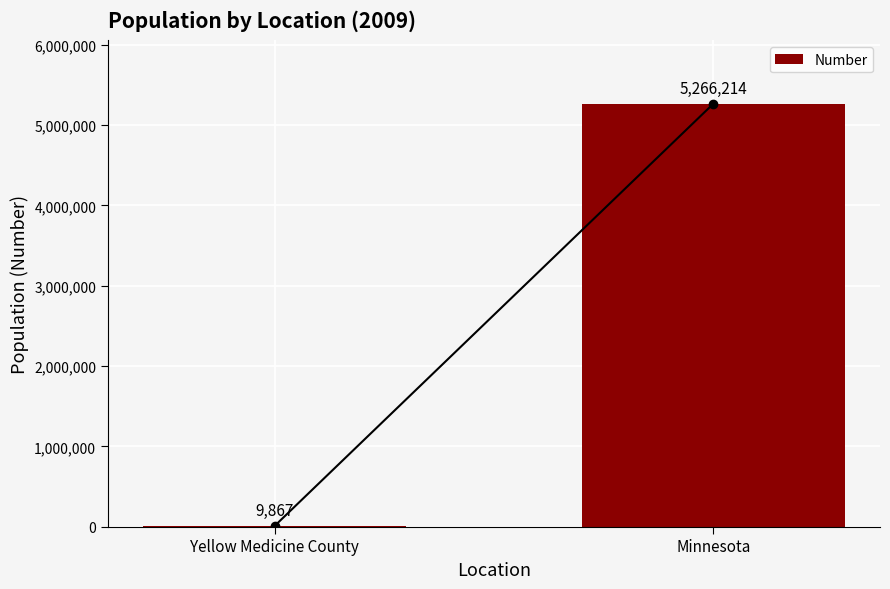

Reading left to right, transcribe all the data shown in this chart.

Yellow Medicine County=9867	Minnesota=5266214